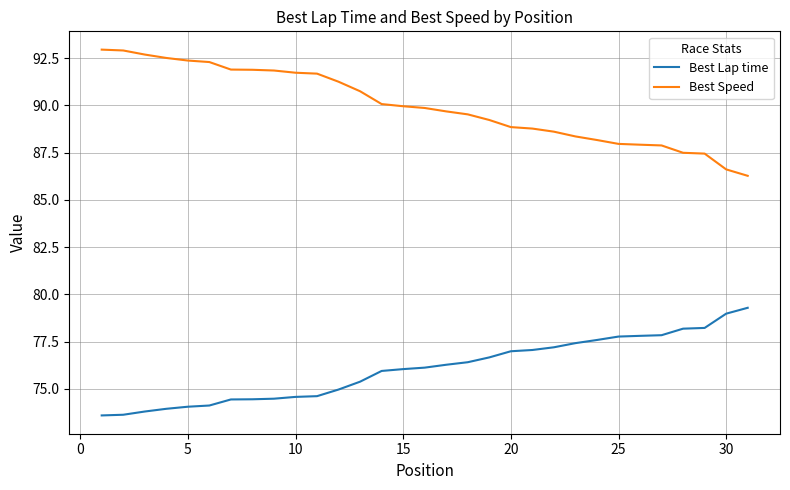

What is the highest value of the Best Speed series?

93.0